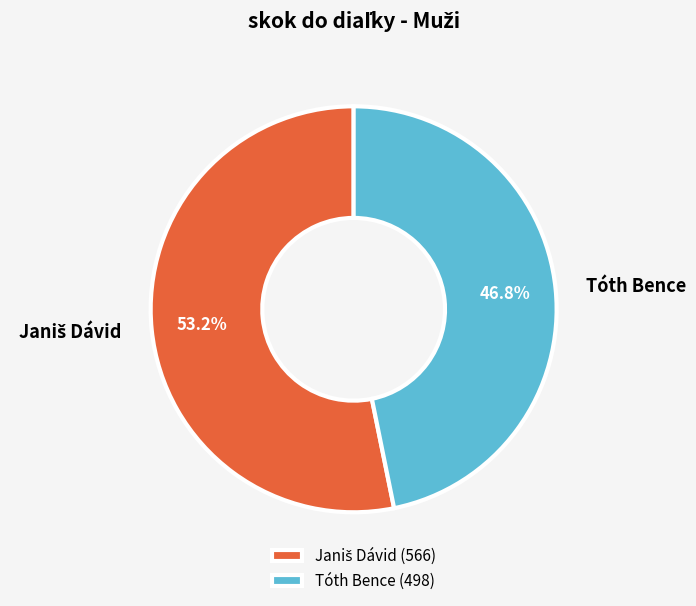

How many segments does this pie chart have?

2